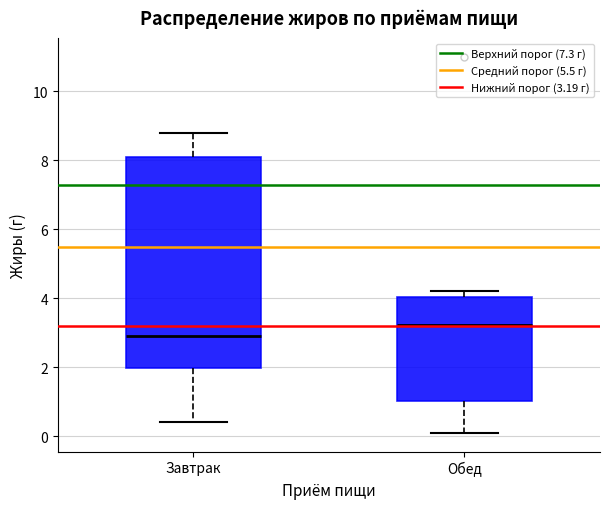

Comparing the boxes themselves (not the whiskers), which one is the tallest?

Завтрак